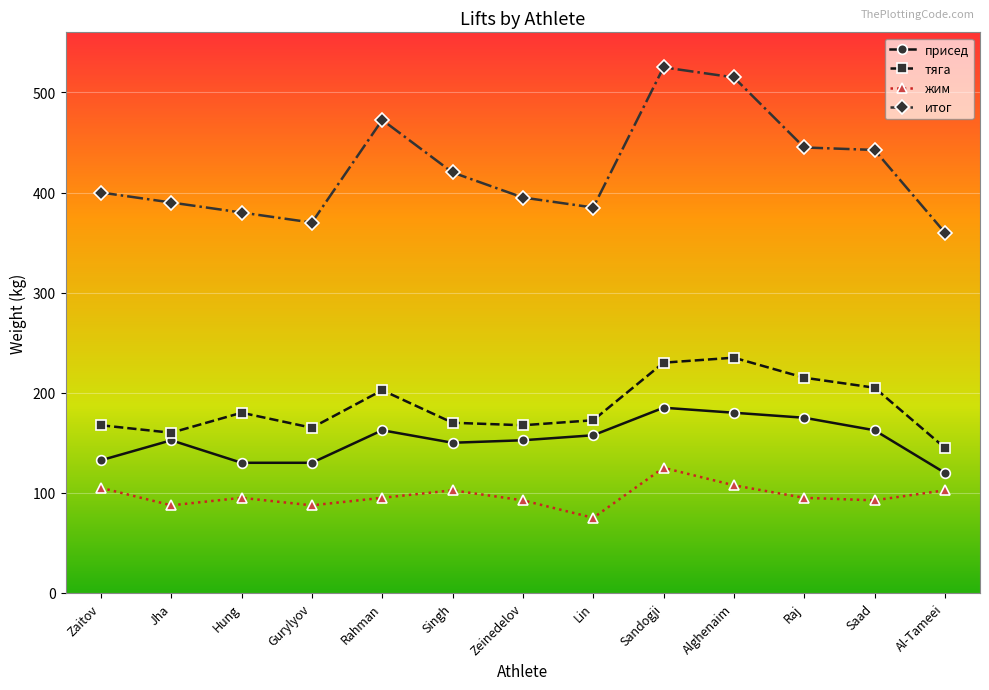

Is it true that итог equals 385.0 at Lin?

True